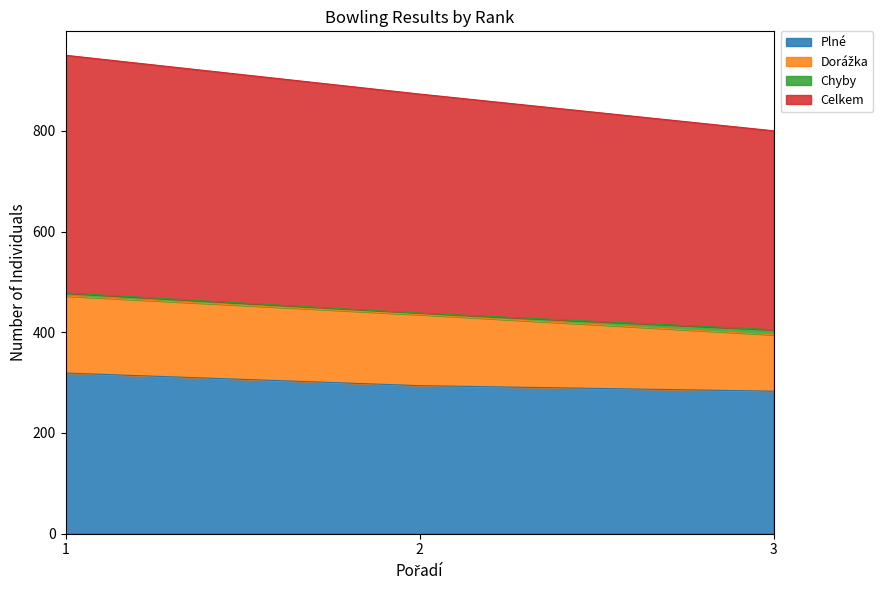

Does the chart have visible grid lines?

No